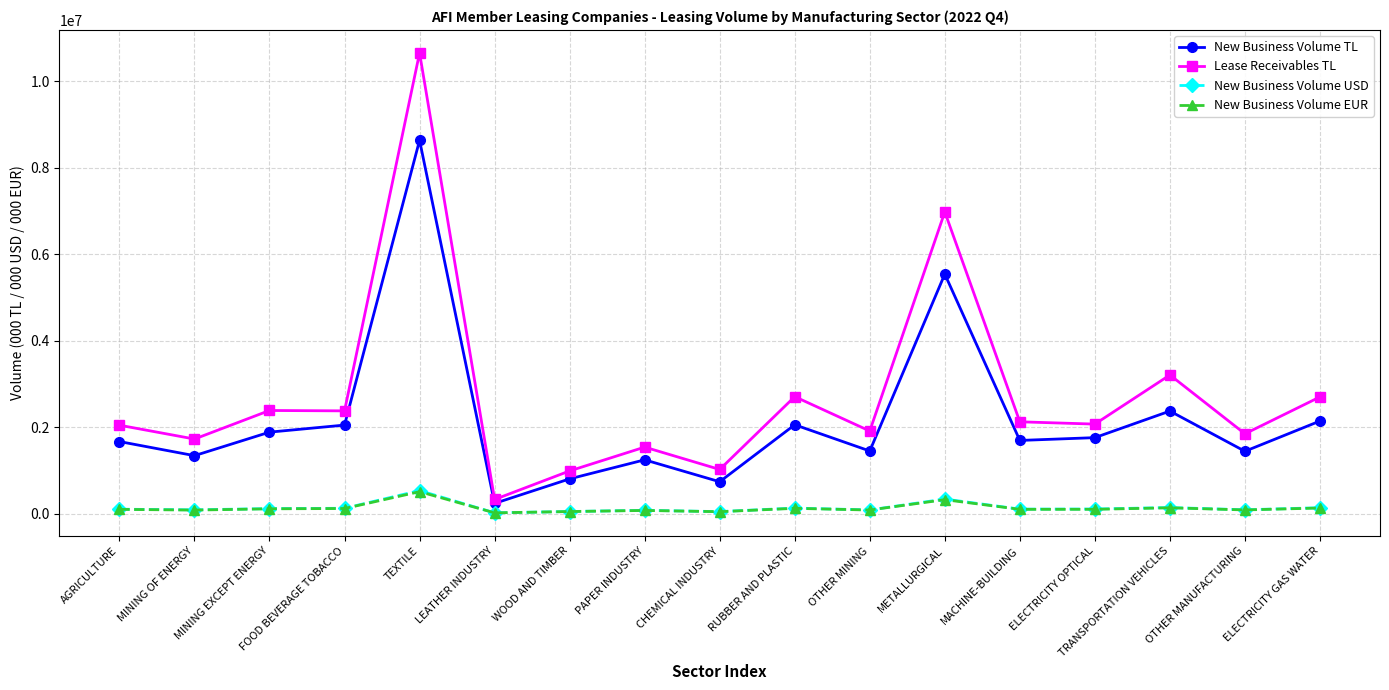

Which series has the largest range (max minus min)?

Lease Receivables TL